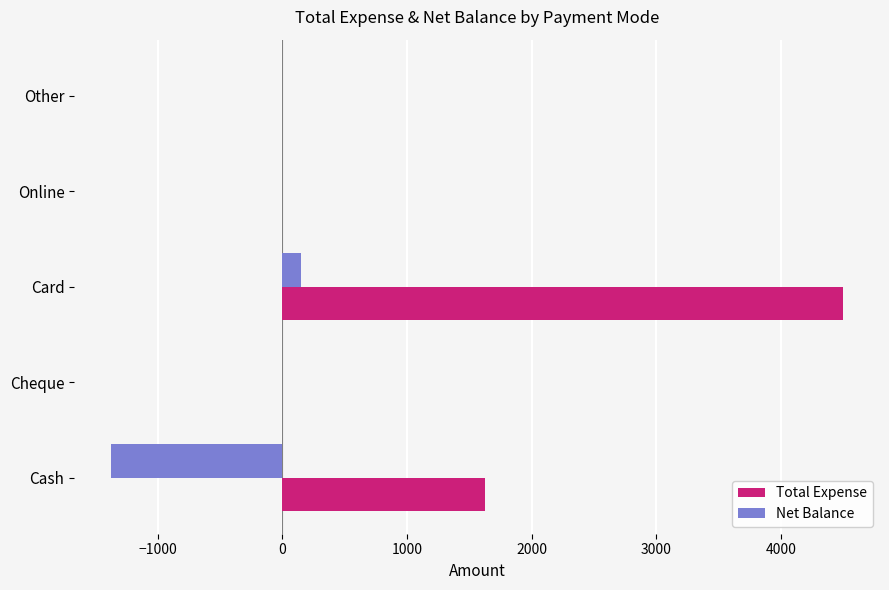

At which label is Total Expense closest to 2250?

Cash